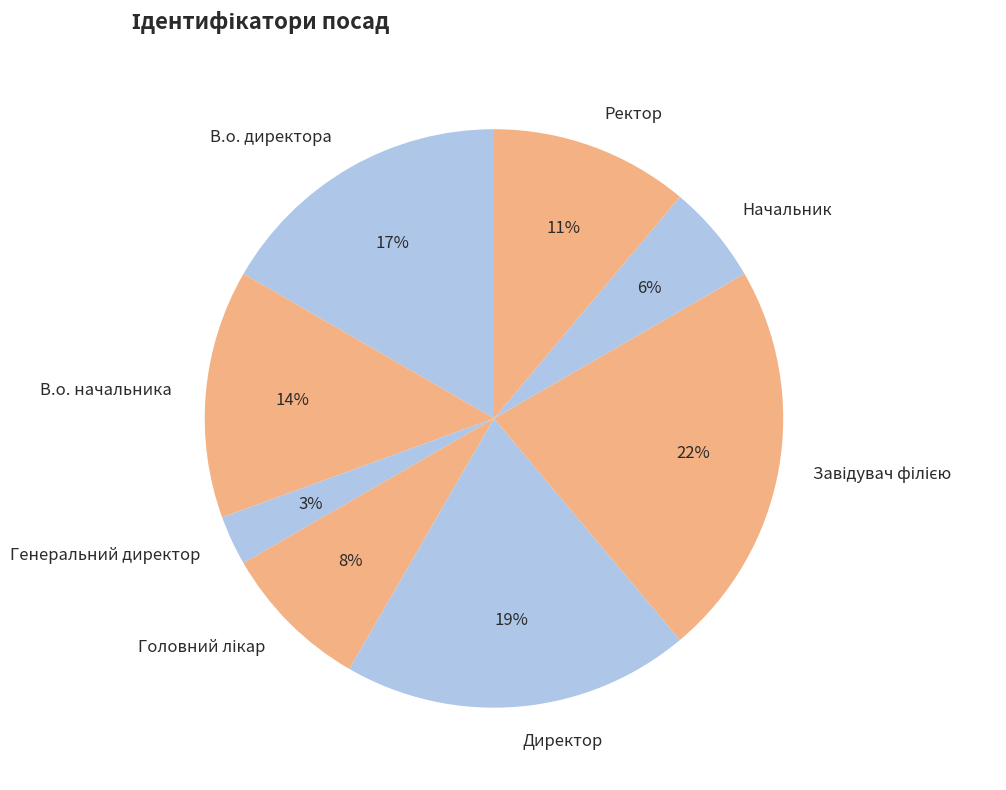

To the nearest percent, what portion does Ректор represent?

11%